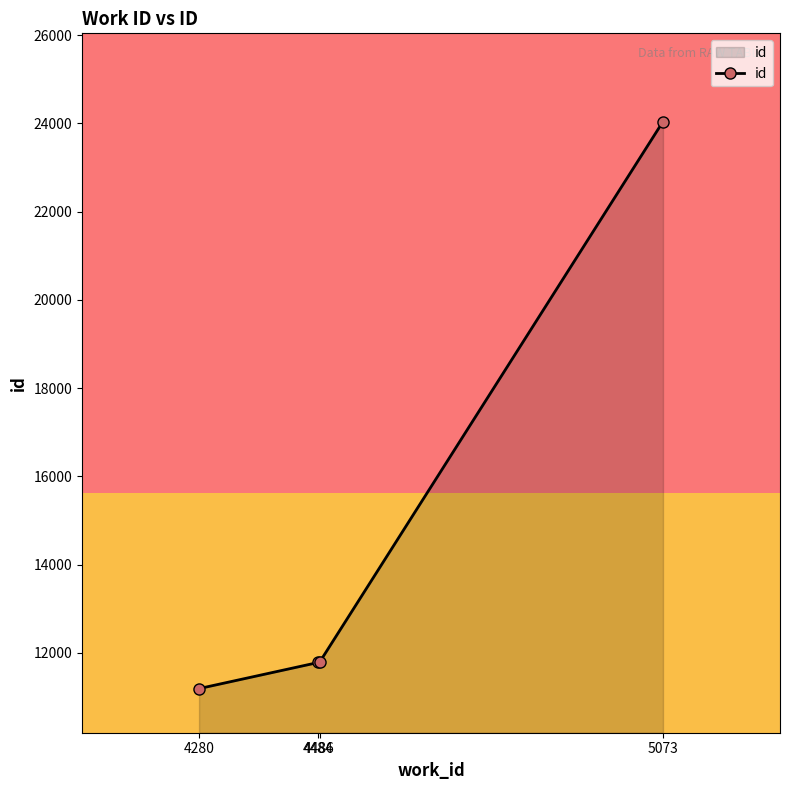

What is the value of the 1st point from the left?

11191